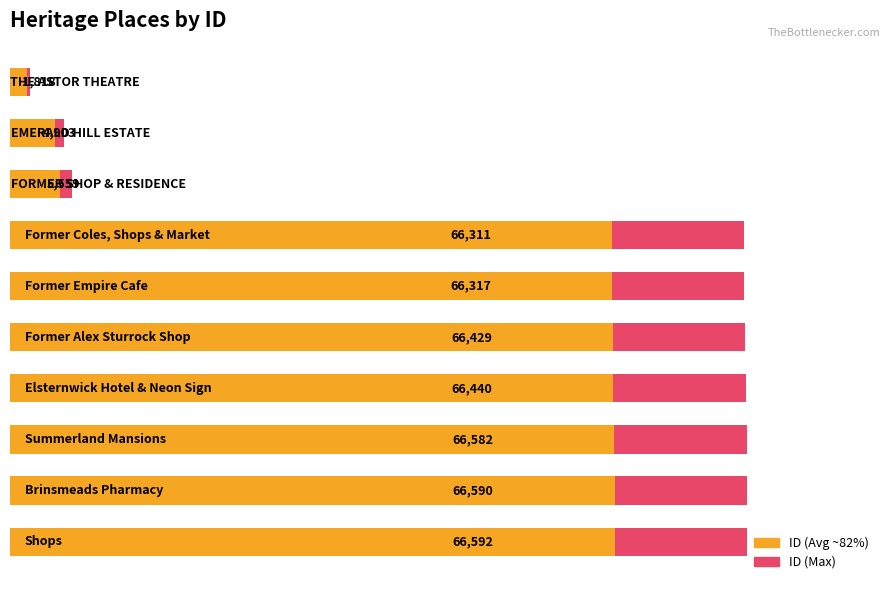

Reading left to right, list all the values displayed in this chart.

ID (Max): 1818.0	4903.0	5559.0	66311.0	66317.0	66429.0	66440.0	66582.0	66590.0	66592.0
ID (Avg): 1490.8	4020.5	4558.4	54375.0	54379.9	54471.8	54480.8	54597.2	54603.8	54605.4